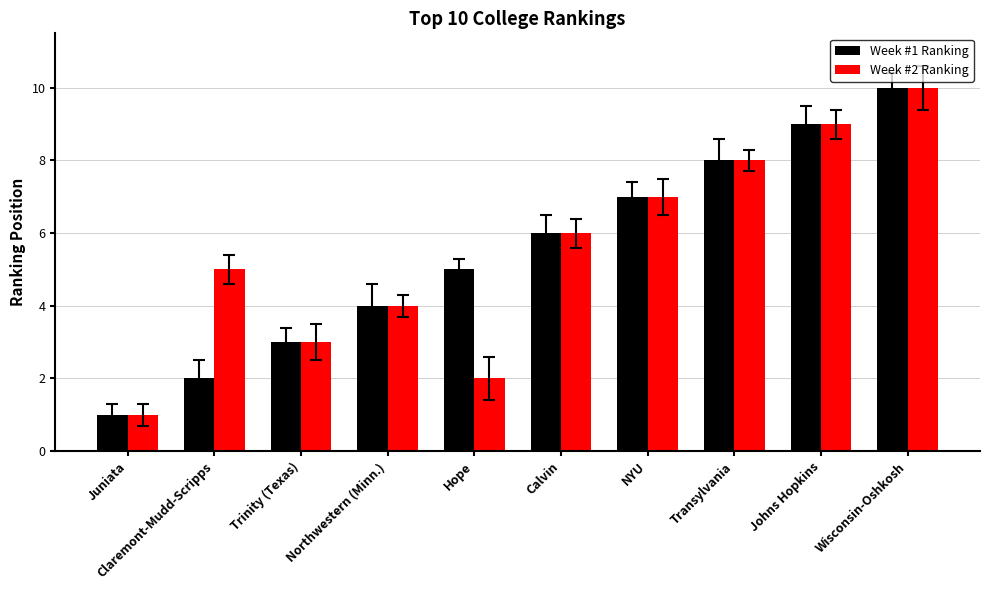

How many distinct data groups are displayed?

2